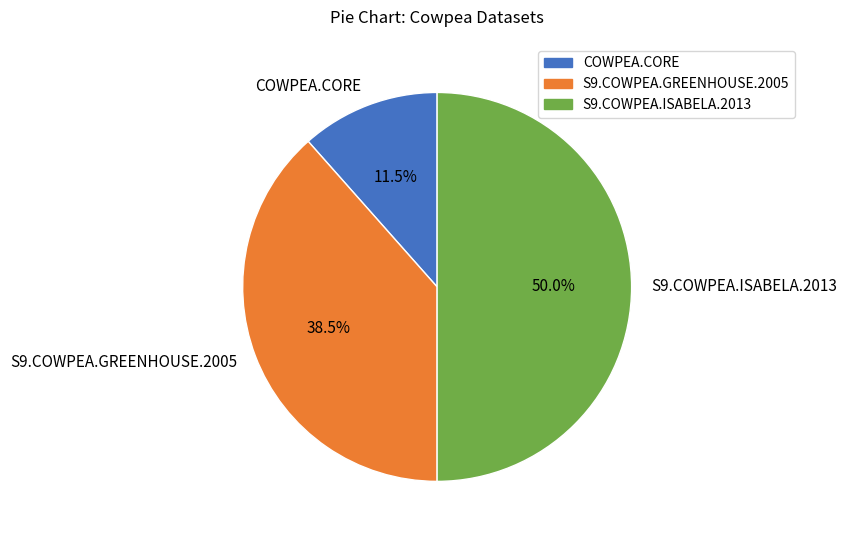

Which has a higher value, S9.COWPEA.ISABELA.2013 or COWPEA.CORE?

S9.COWPEA.ISABELA.2013